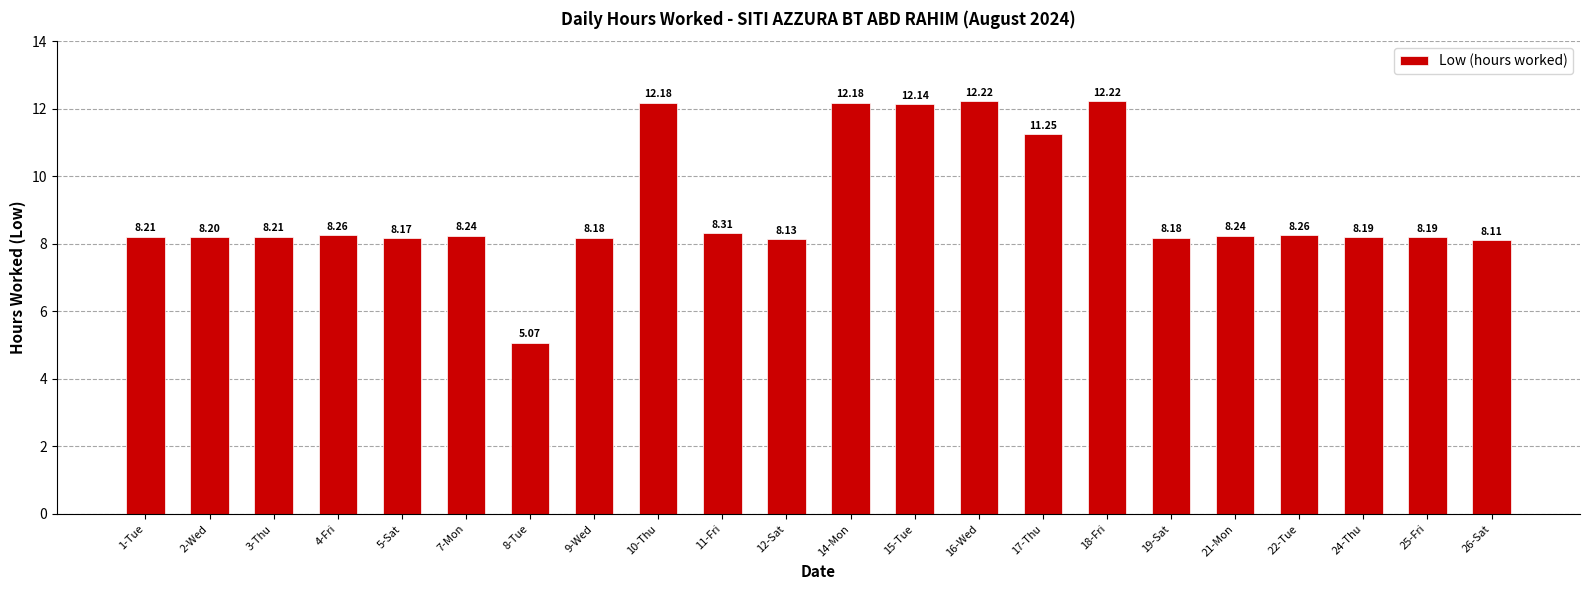

What is the difference between the maximum and second lowest values?

4.1